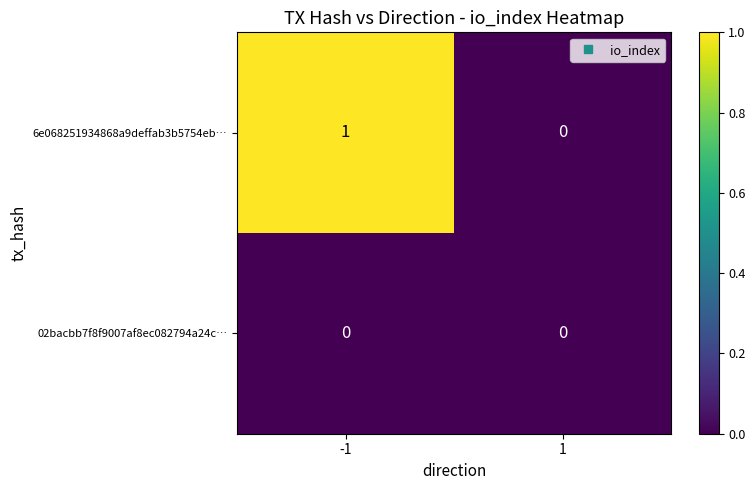

Which series has the largest total across all categories?

6e068251934868a9deffab3b5754eb…